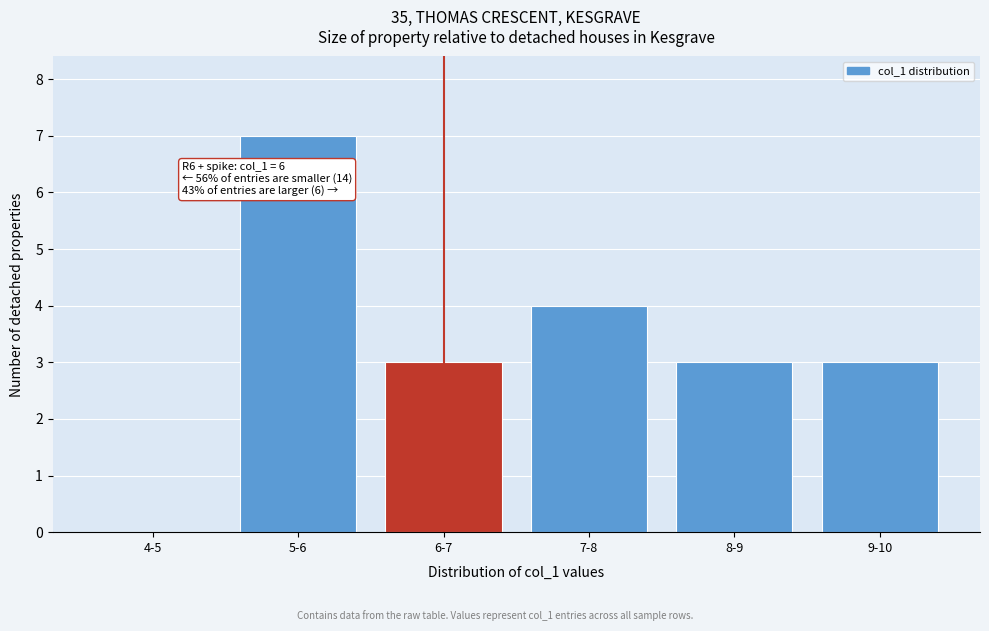

Reading left to right, transcribe all the data shown in this chart.

4-5=0	5-6=7	6-7=3	7-8=4	8-9=3	9-10=3